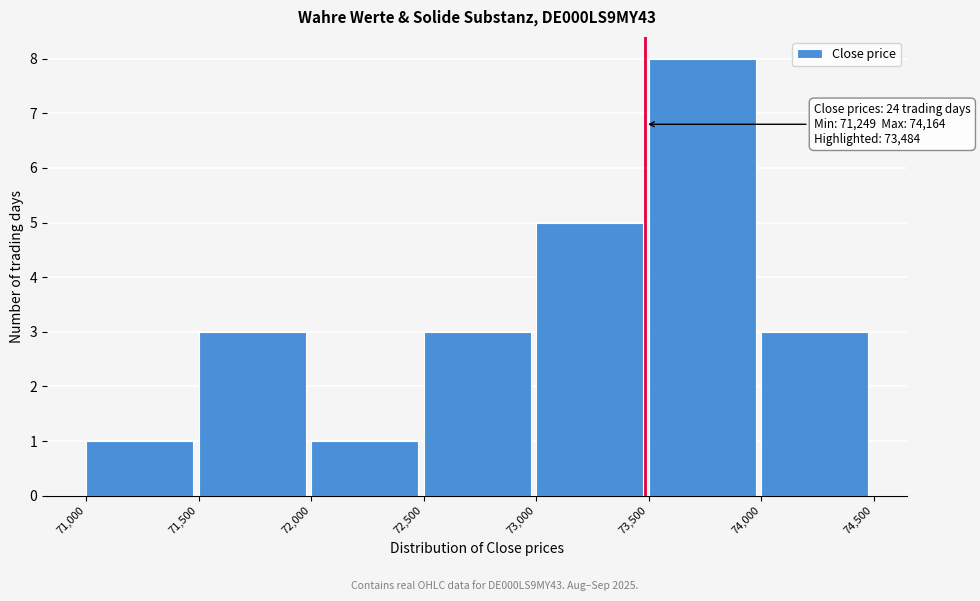

Which range on the x-axis has the tallest bar?

73,500 to 74,000